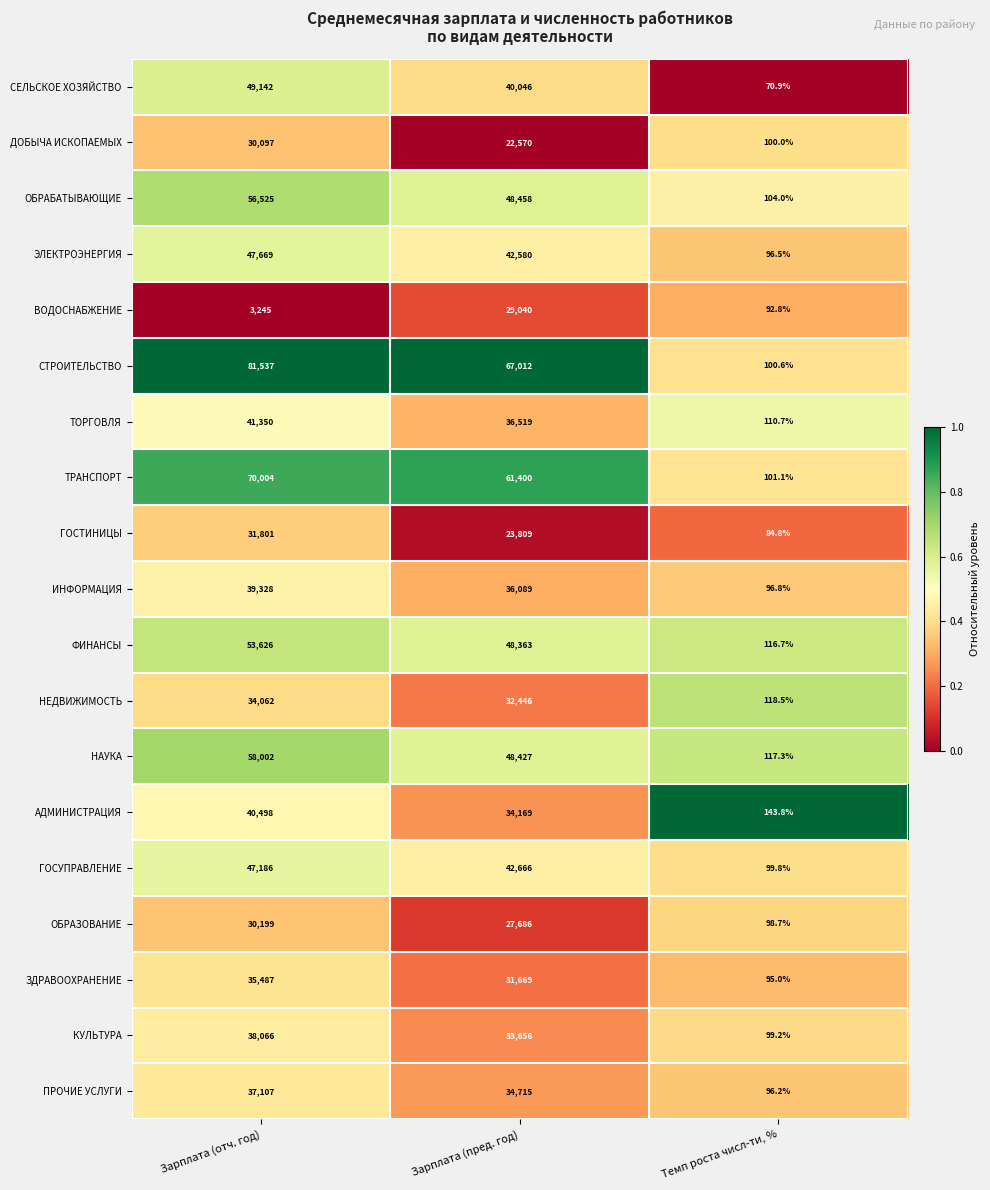

What is the lowest value of the ПРОЧИЕ УСЛУГИ series?

96.2